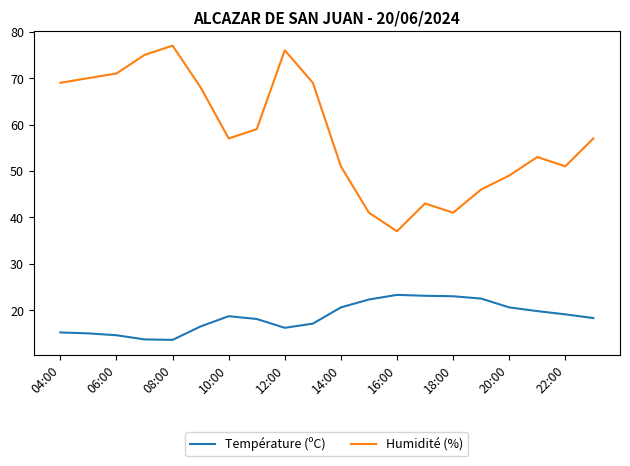

How many distinct data groups are displayed?

2